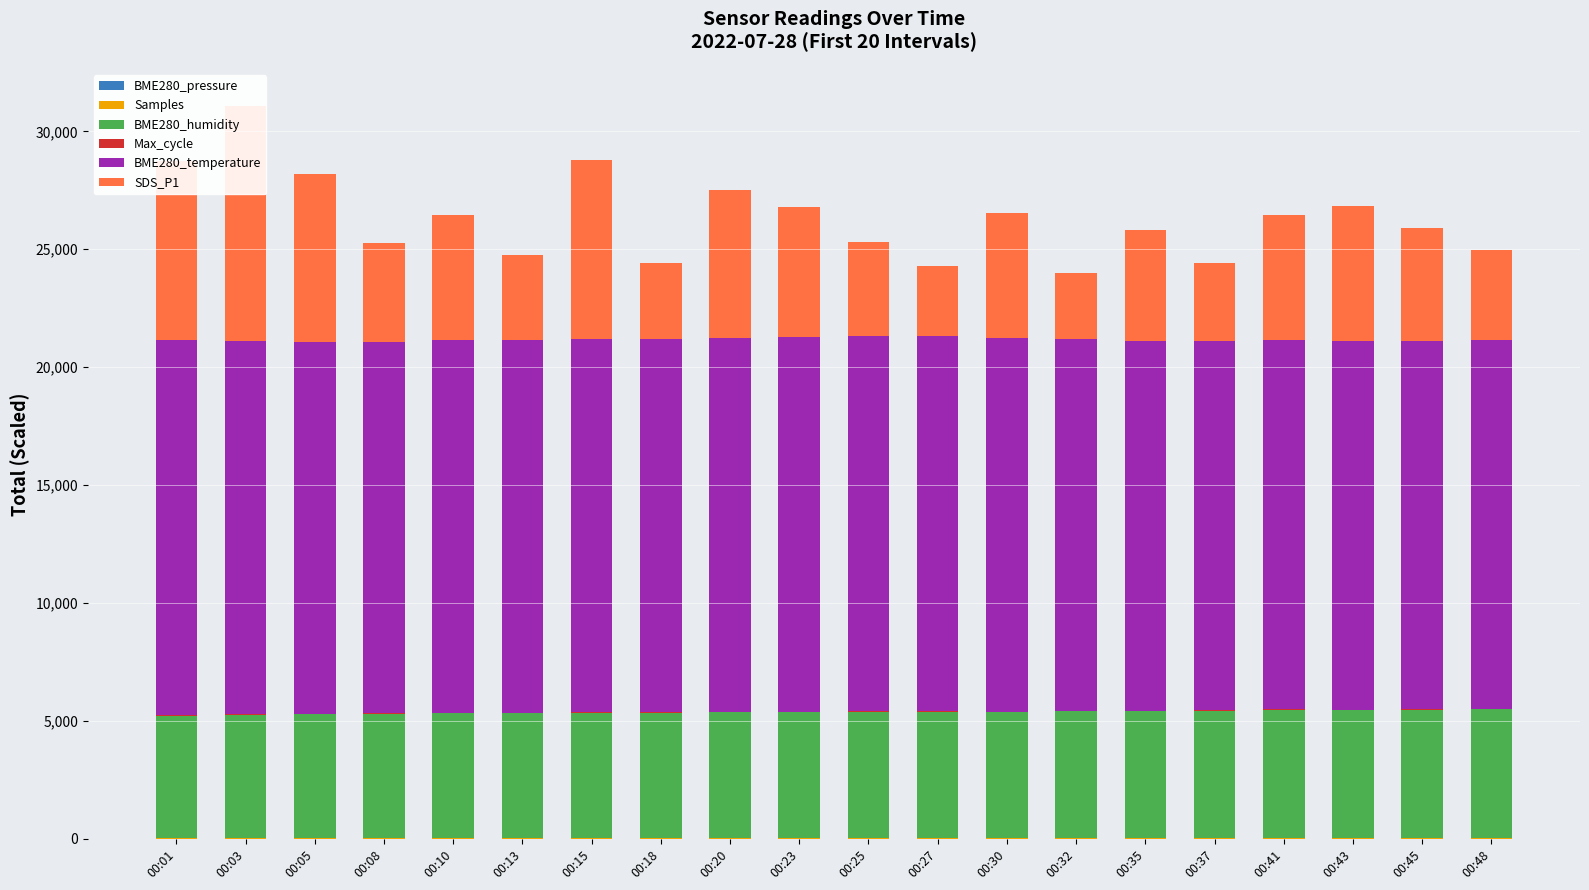

What is the minimum value shown in the chart?

10.1